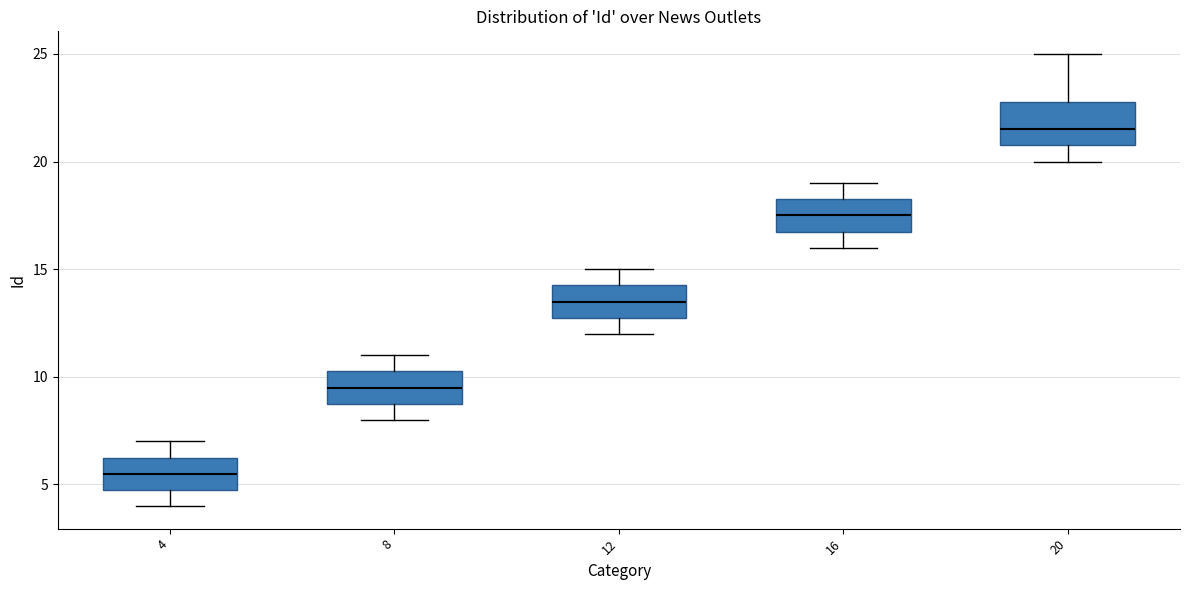

Reading left to right, read every box against the y-axis: the position of its median line, the range the box covers, and the ends of its whiskers. The values are not printed on the chart, so give them approximately, as read against the axis.

4: median 5.5, box 5.0 to 6.5, whiskers 4.0 to 7.0
8: median 9.5, box 9.0 to 10.5, whiskers 8.0 to 11.0
12: median 13.5, box 13.0 to 14.5, whiskers 12.0 to 15.0
16: median 17.5, box 17.0 to 18.5, whiskers 16.0 to 19.0
20: median 21.5, box 21.0 to 23.0, whiskers 20.0 to 25.0